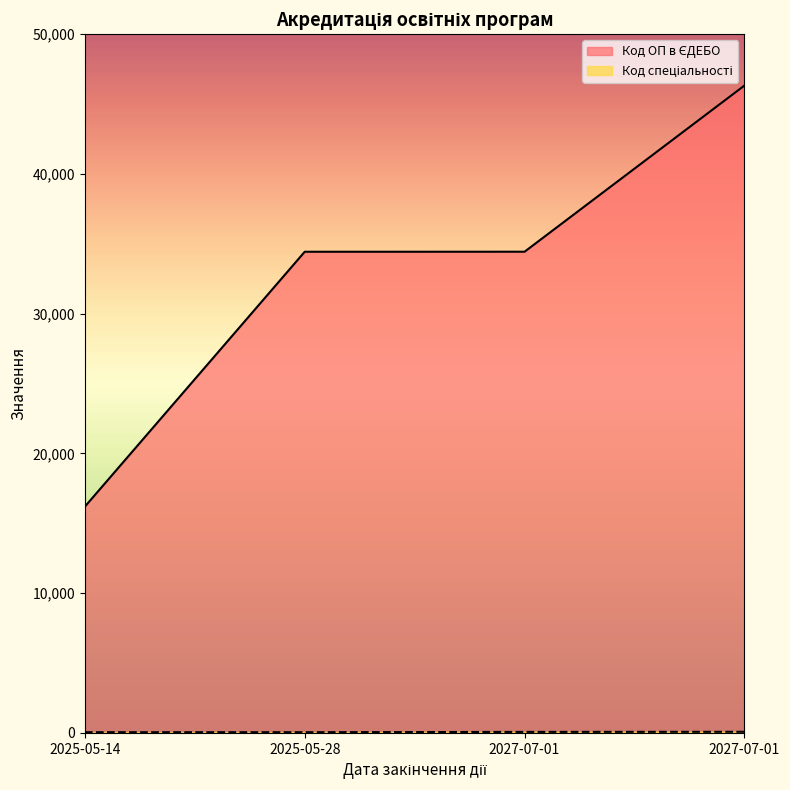

How many categories are shown in the chart?

4